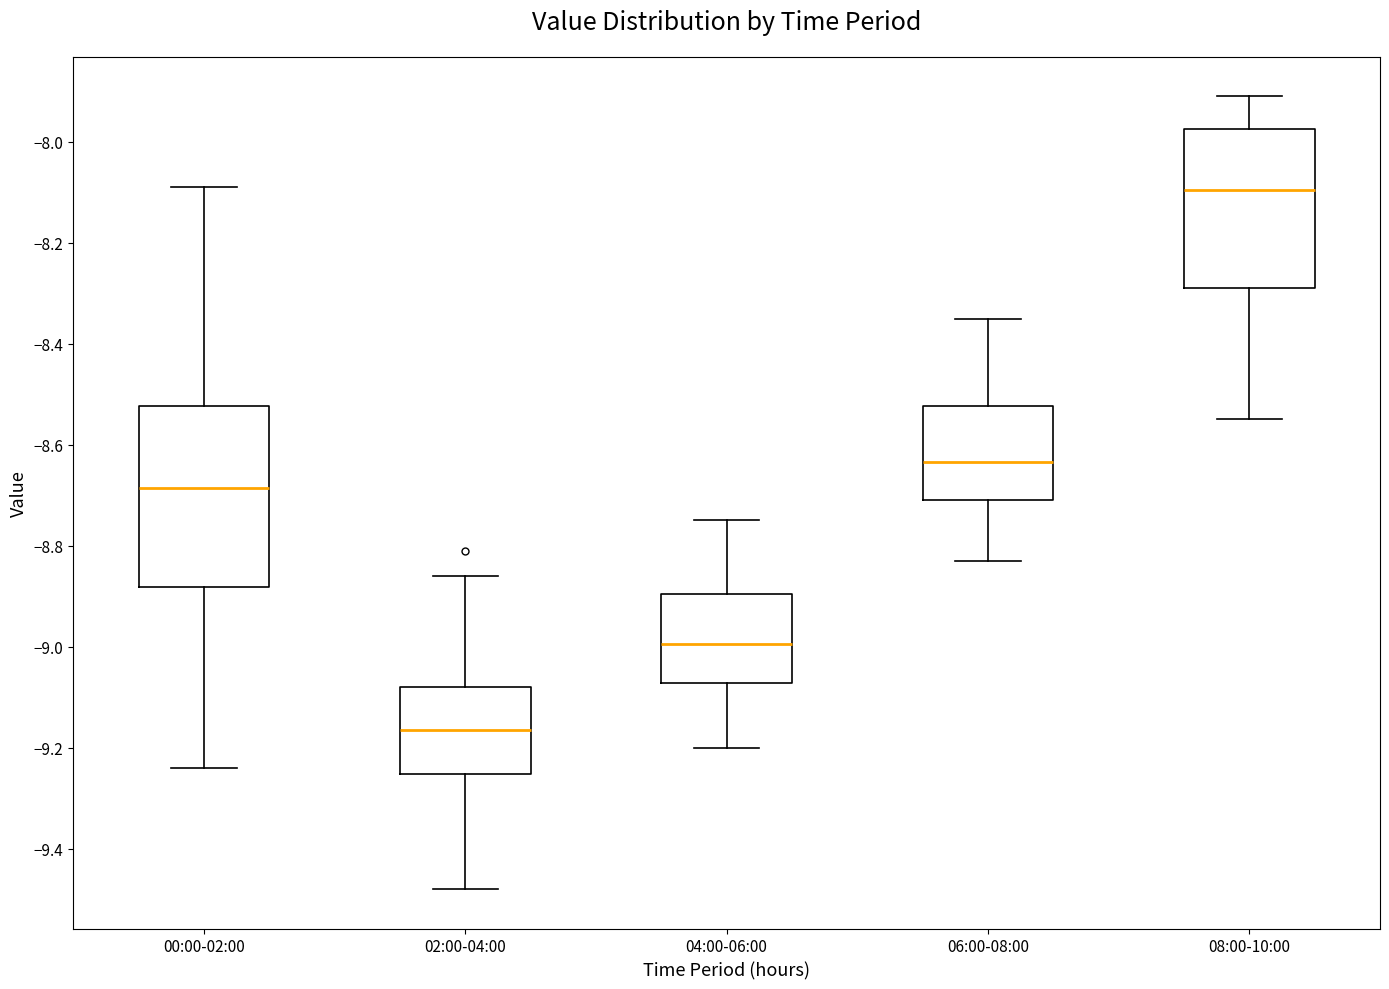

Reading left to right, transcribe this box plot: for each box, give where its median line is, the range the box spans, and where its two whiskers end, as read against the y-axis. The values are not printed on the chart, so give them approximately, as read against the axis.

00:00-02:00: median -8.68, box -8.88 to -8.52, whiskers -9.24 to -8.08
02:00-04:00: median -9.16, box -9.26 to -9.08, whiskers -9.48 to -8.86
04:00-06:00: median -9.00, box -9.08 to -8.90, whiskers -9.20 to -8.74
06:00-08:00: median -8.64, box -8.70 to -8.52, whiskers -8.82 to -8.34
08:00-10:00: median -8.10, box -8.28 to -7.98, whiskers -8.54 to -7.90